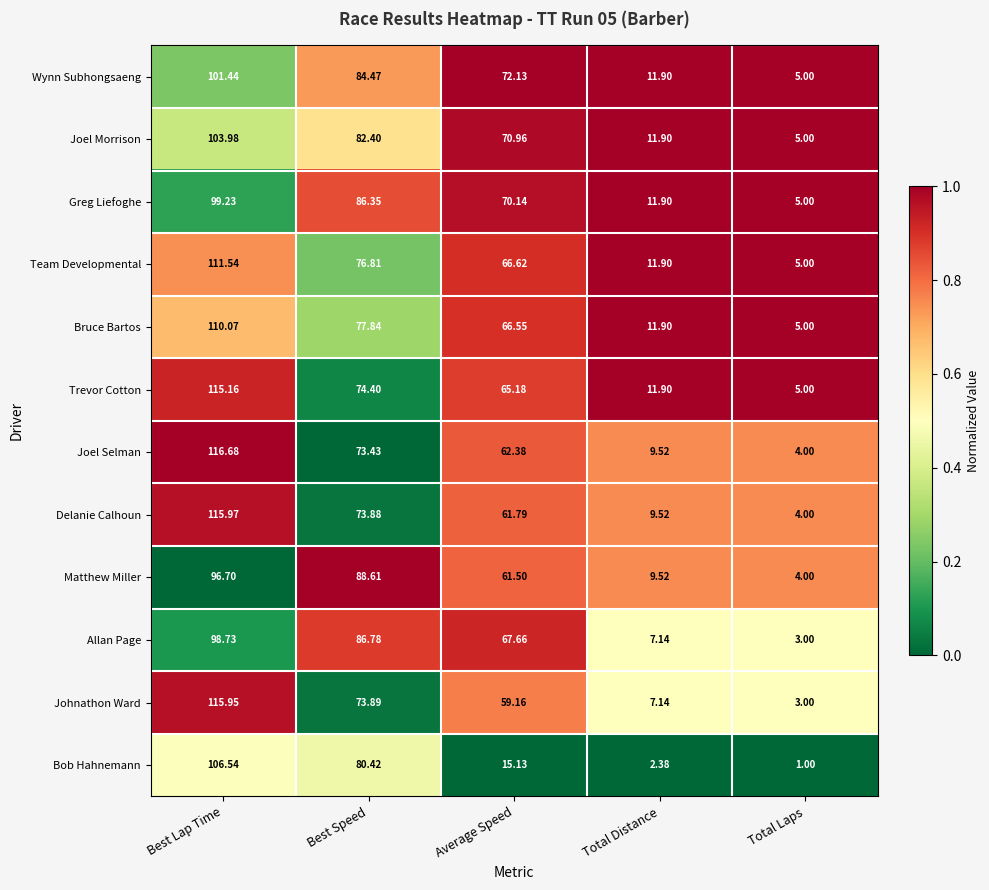

Between Best Lap Time and Average Speed, which series saw the biggest shift?

Bob Hahnemann